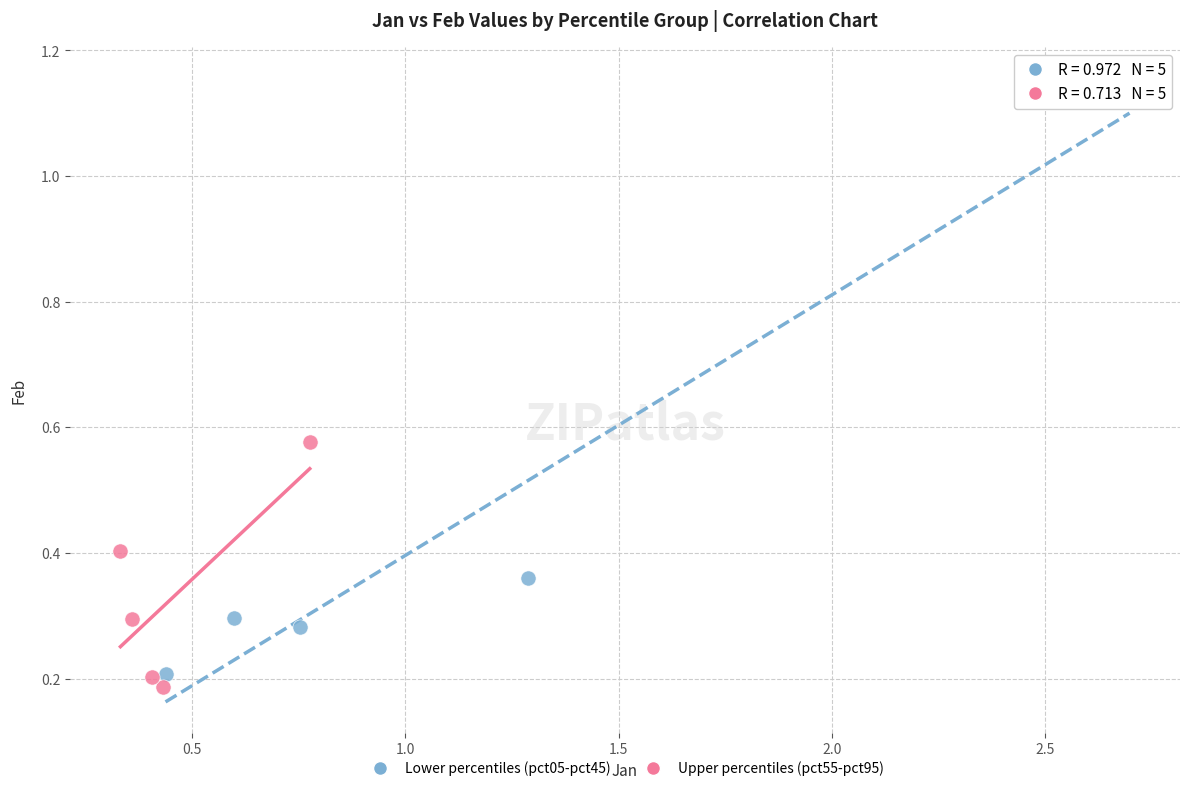

Which series reaches the minimum Y coordinate?

Upper percentiles (pct55-pct95)